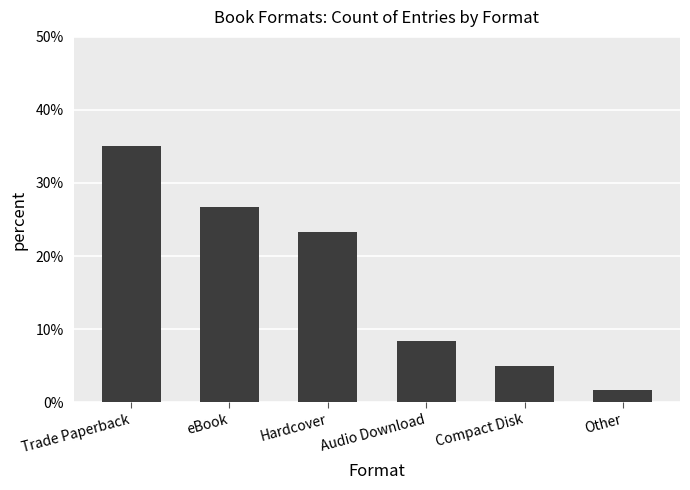

The value at Compact Disk is 0.1. True or false?

True